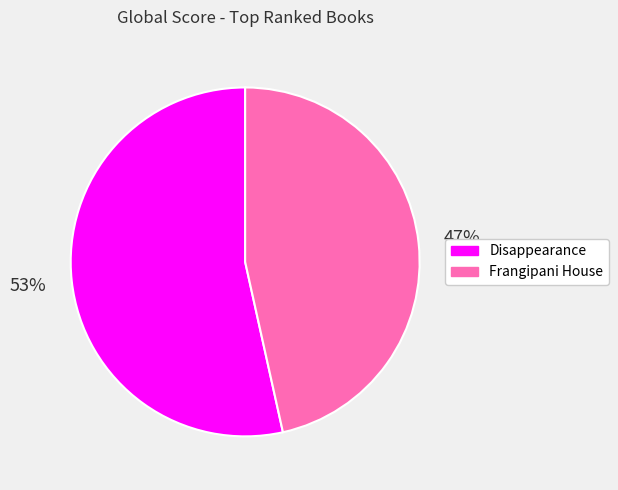

What is the smallest slice in the pie chart?

Frangipani House